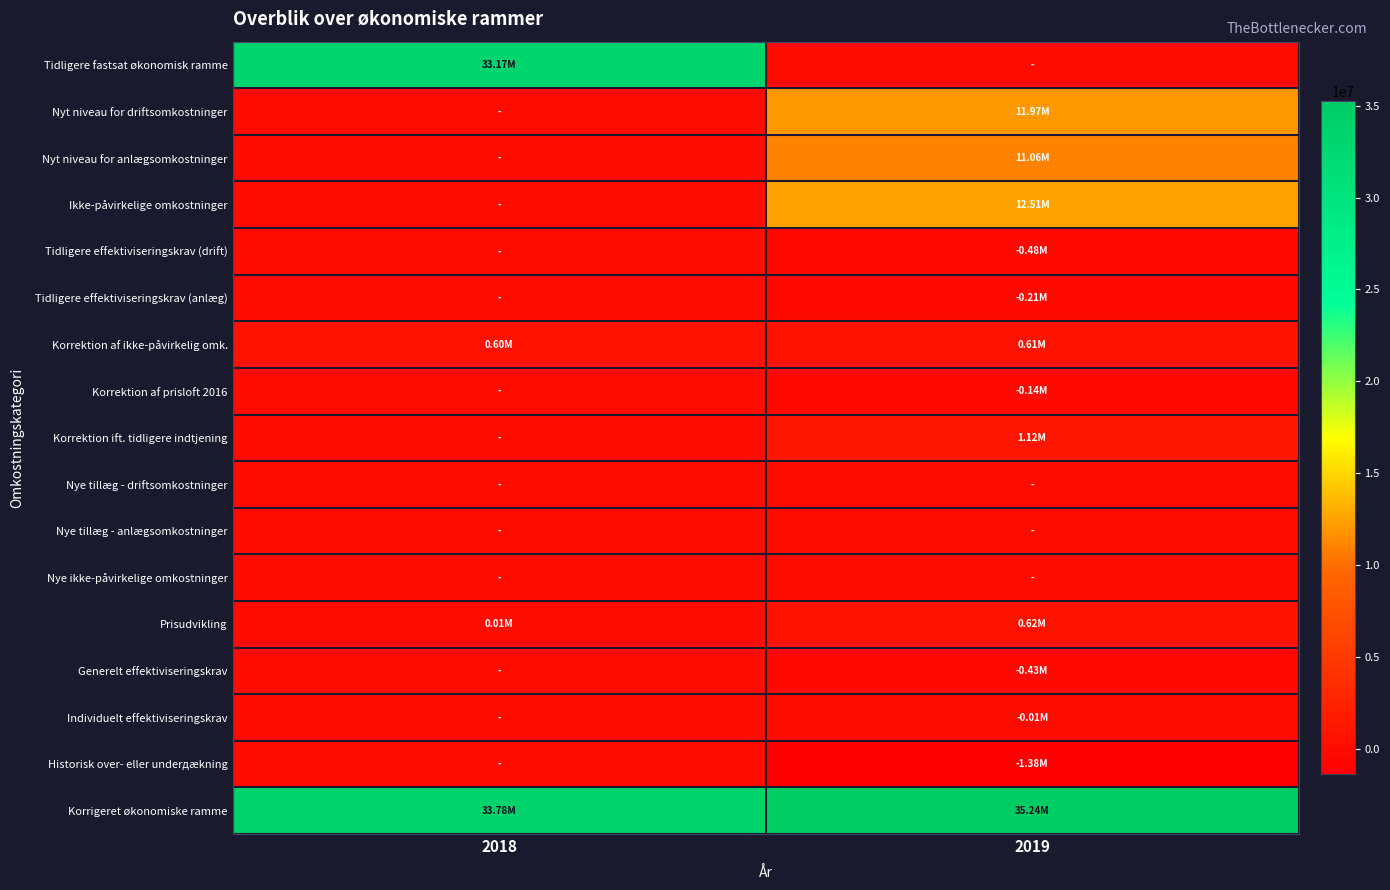

Reading left to right, transcribe all the data shown in this chart.

Tidligere fastsat økonomisk ramme: 2018=33172224.1	2019=0.0
Nyt niveau for driftsomkostninger: 2018=0.0	2019=11970868.4
Nyt niveau for anlægsomkostninger: 2018=0.0	2019=11055112.7
Ikke-påvirkelige omkostninger: 2018=0.0	2019=12511774.4
Tidligere effektiviseringskrav (drift): 2018=0.0	2019=-482794.0
Tidligere effektiviseringskrav (anlæg): 2018=0.0	2019=-209830.1
Korrektion af ikke-påvirkelig omk.: 2018=600259.9	2019=610764.5
Korrektion af prisloft 2016: 2018=0.0	2019=-141234.5
Korrektion ift. tidligere indtjening: 2018=0.0	2019=1123453.1
Nye tillæg - driftsomkostninger: 2018=0.0	2019=0.0
Nye tillæg - anlægsomkostninger: 2018=0.0	2019=0.0
Nye ikke-påvirkelige omkostninger: 2018=0.0	2019=0.0
Prisudvikling: 2018=10504.5	2019=620478.2
Generelt effektiviseringskrav: 2018=0.0	2019=-429103.1
Individuelt effektiviseringskrav: 2018=0.0	2019=-14134.6
Historisk over- eller underдækning: 2018=0.0	2019=-1377028.4
Korrigeret økonomiske ramme: 2018=33782988.5	2019=35238326.5